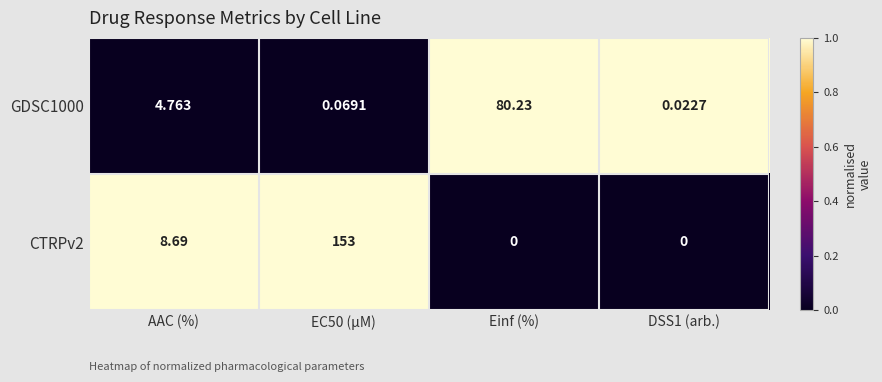

What is the total value across all series at Einf (%)?

80.2